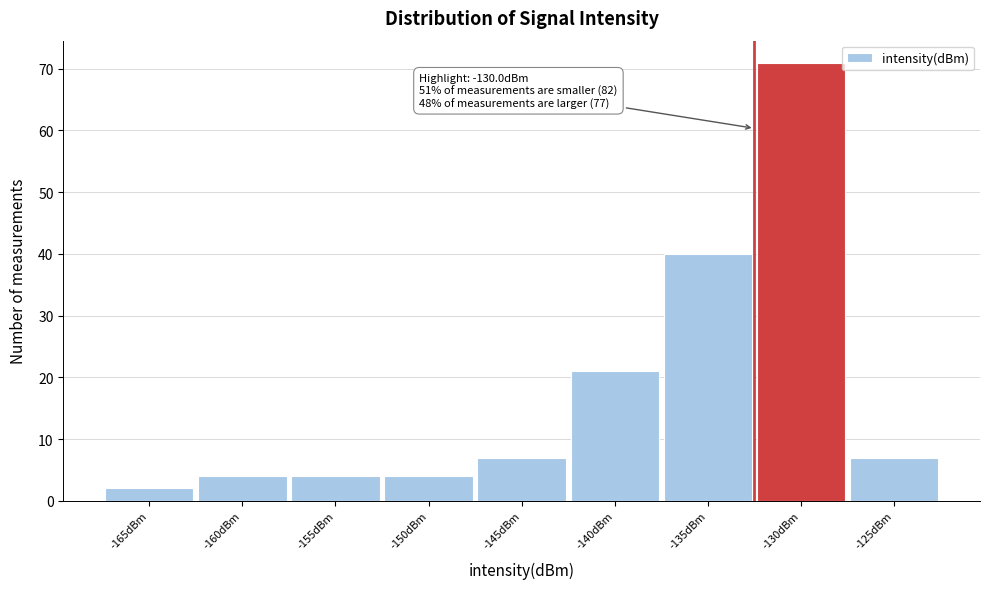

Reading left to right, what are all the values shown in this chart?

-165dBm=2	-160dBm=4	-155dBm=4	-150dBm=4	-145dBm=7	-140dBm=21	-135dBm=40	-130dBm=71	-125dBm=7